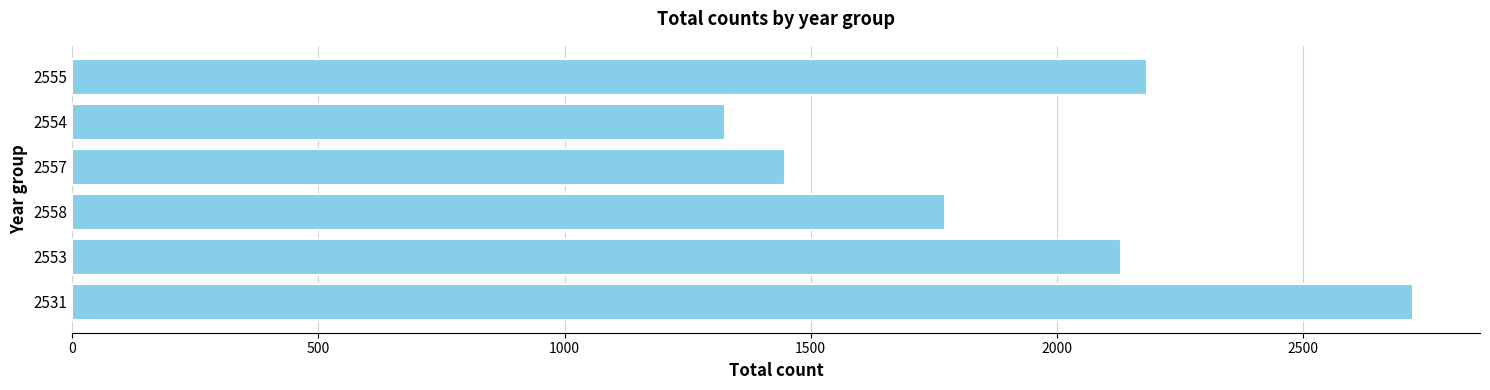

Reading bottom to top, extract all data points from this chart.

2531=2724	2553=2130	2558=1773	2557=1447	2554=1327	2555=2183